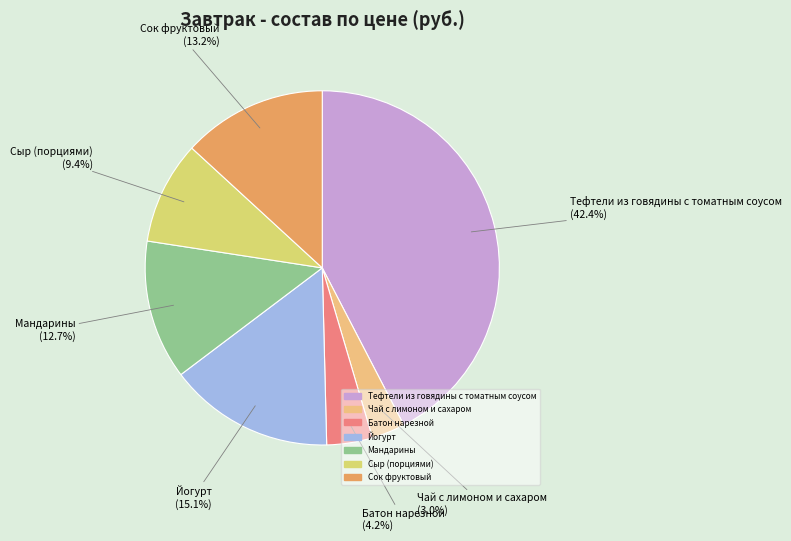

How much of the chart is everything except Чай с лимоном и сахаром?

97.0%